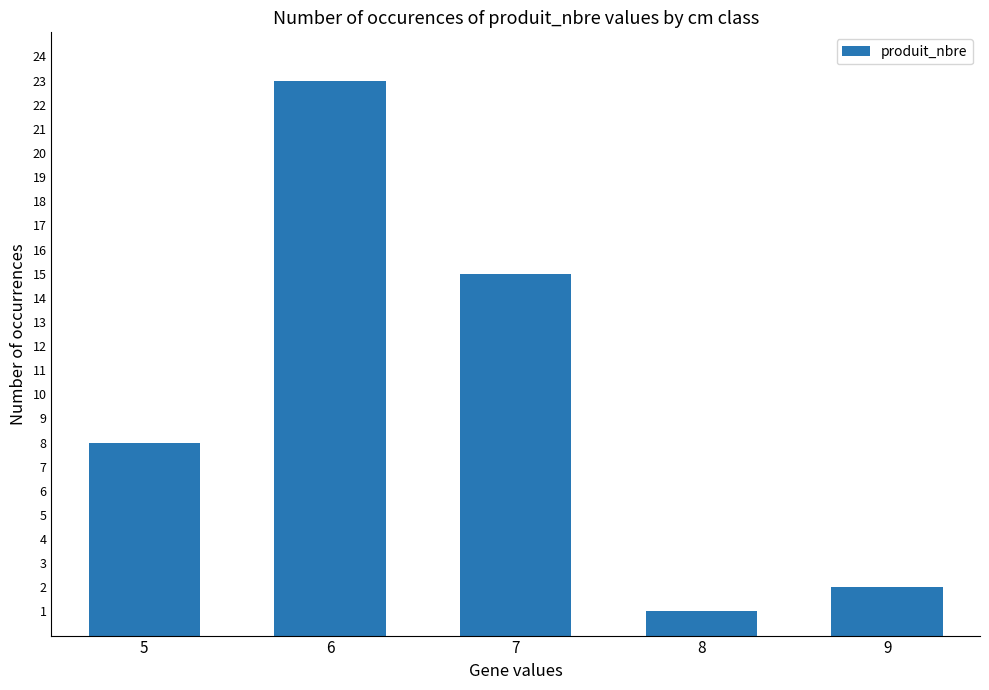

Which category has the highest value across all series?

6